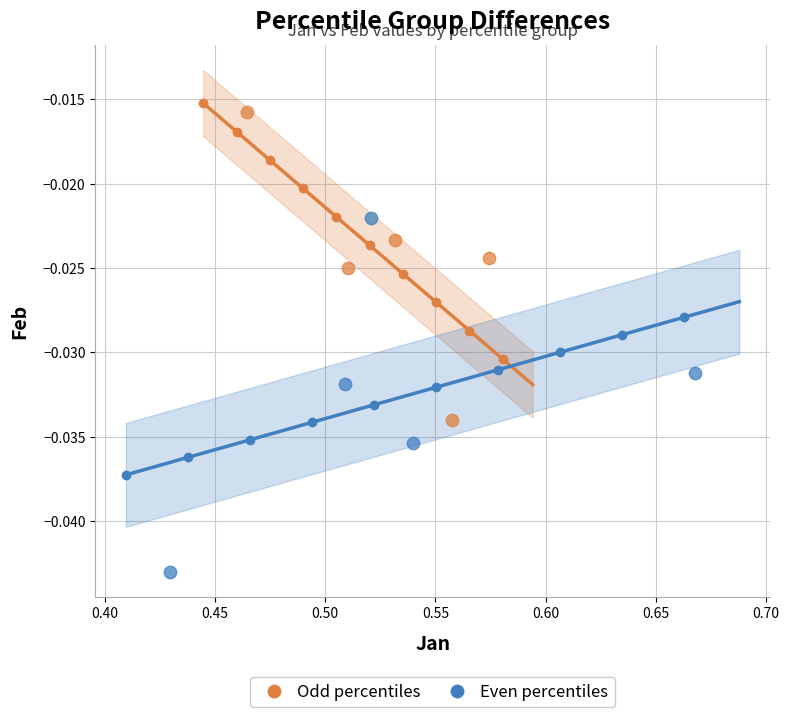

What are all the series names shown in the legend?

Odd percentiles, Even percentiles